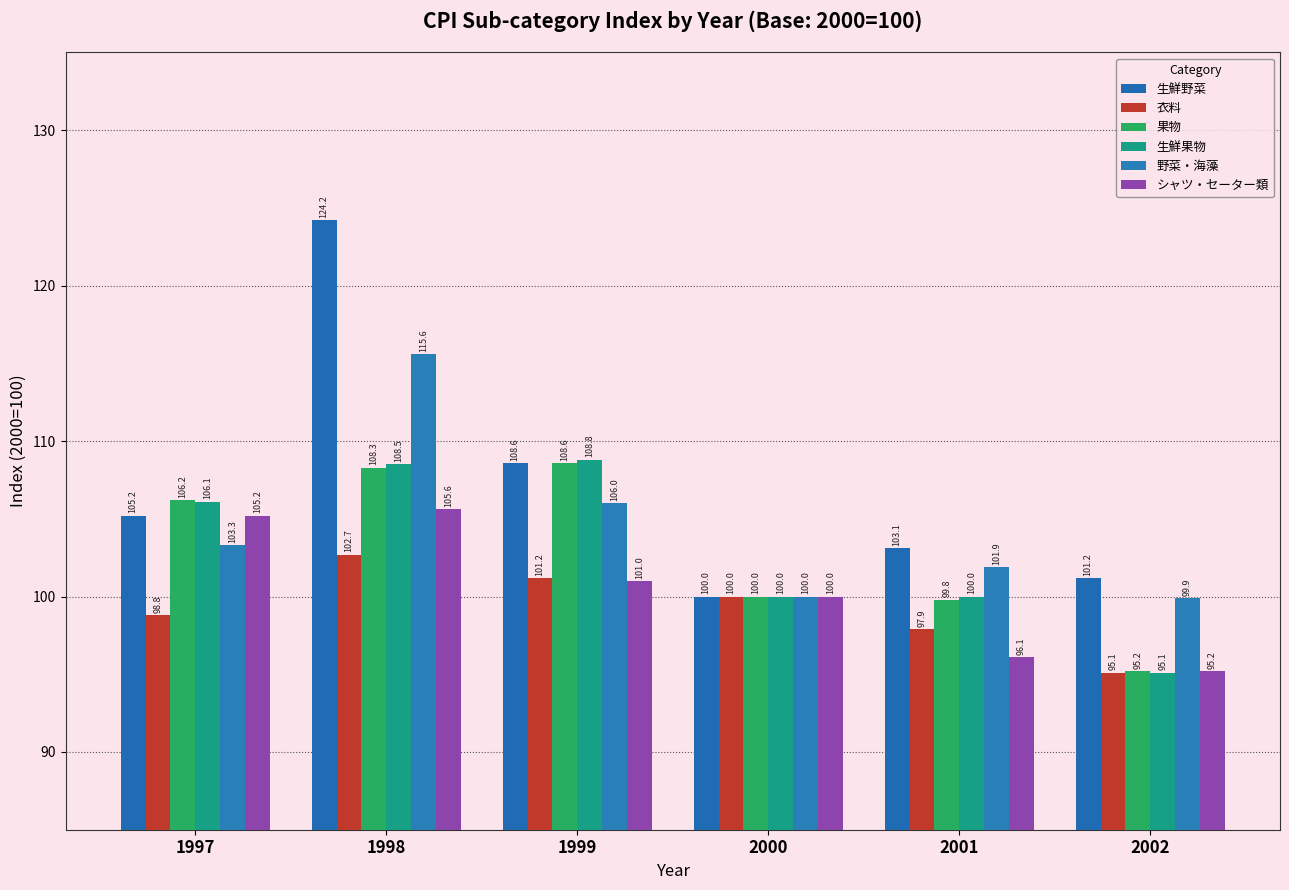

The 衣料 series shows 101.2 at 1999. True or false?

True